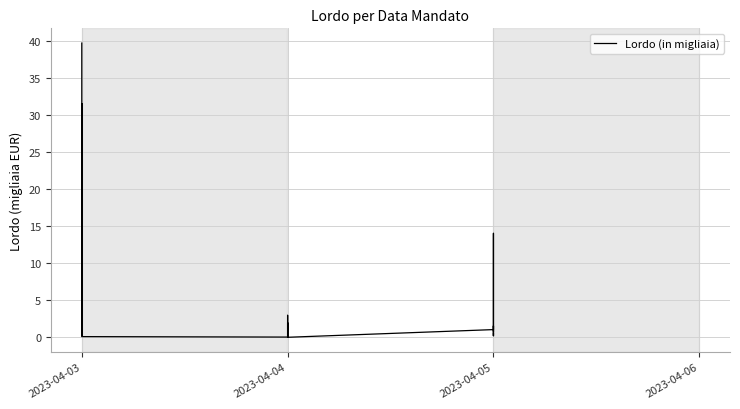

Reading left to right, what are all the values shown in this chart?

39.7	1.4	31.6	0.9	5.5	2.9	9.1	2.5	5.2	0.2	0.5	1.0	1.4	5.5	0.1	0.0	1.8	1.5	0.2	0.1	1.5	1.5	1.5	2.0	1.1	3.0	1.9	1.0	0.2	0.0	1.1	5.7	6.0	6.1	14.0	0.7	1.6	0.2	0.7	0.2